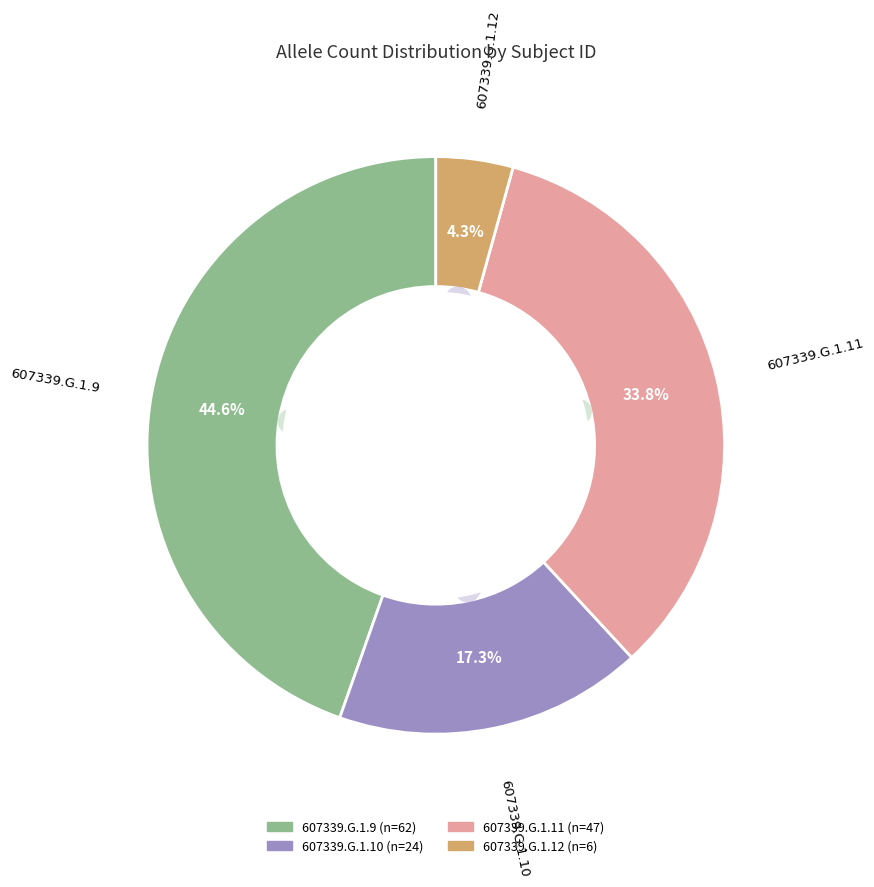

Which slice is the largest?

607339.G.1.9